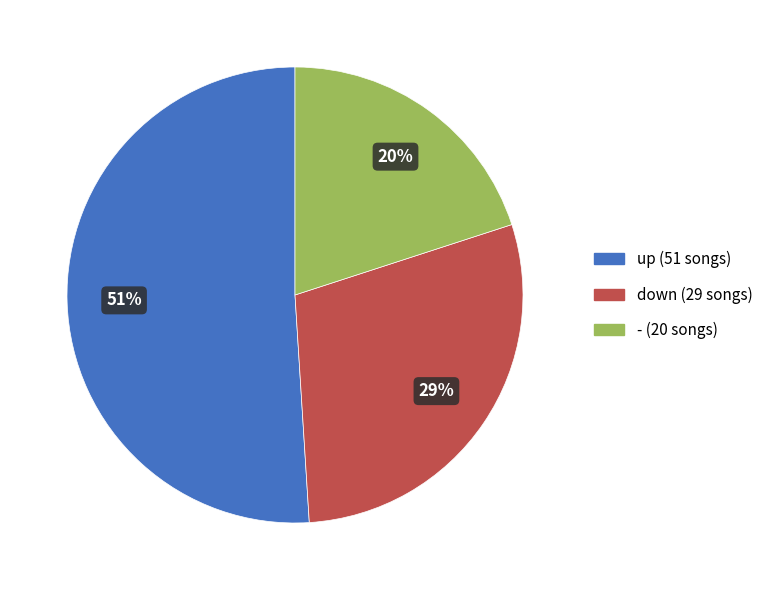

Approximately how many times larger is the value at up compared to -?

2.5